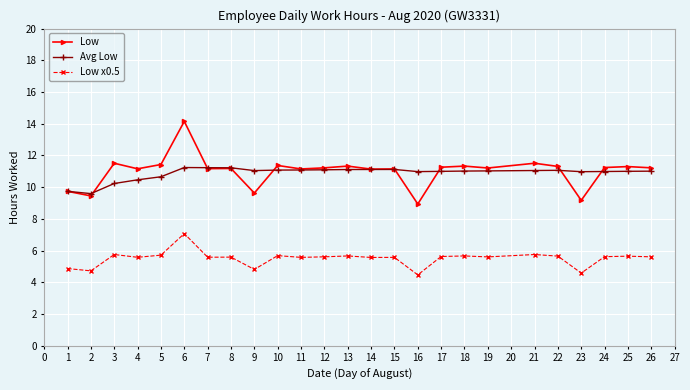

What is the value of the Avg Low point at the 4th from the left?

10.5